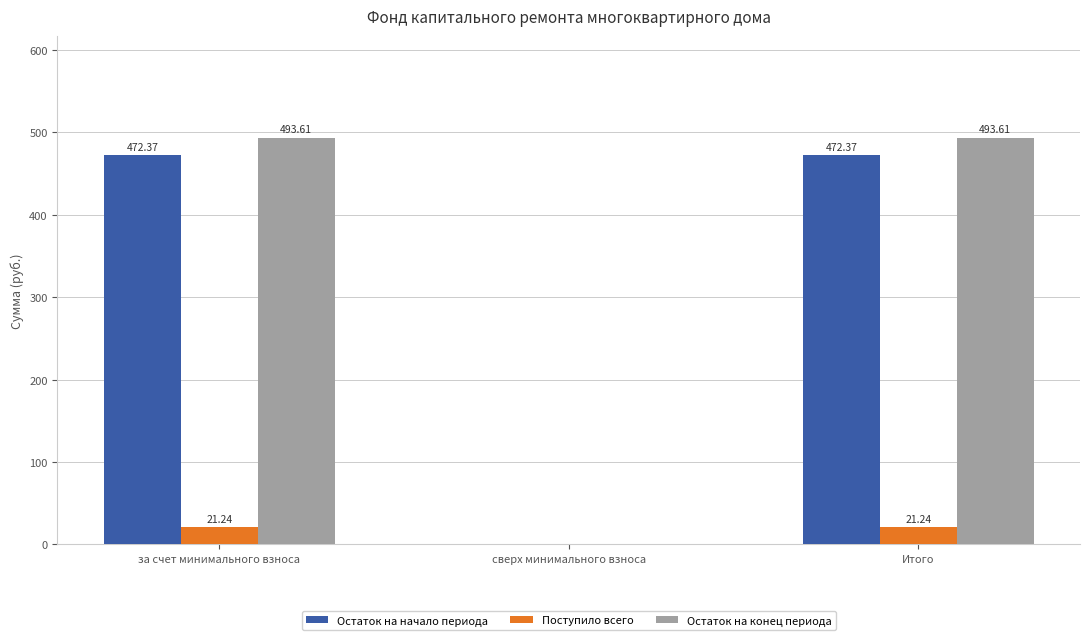

The value of Остаток на начало периода at сверх минимального взноса is -329.6. True or false?

False